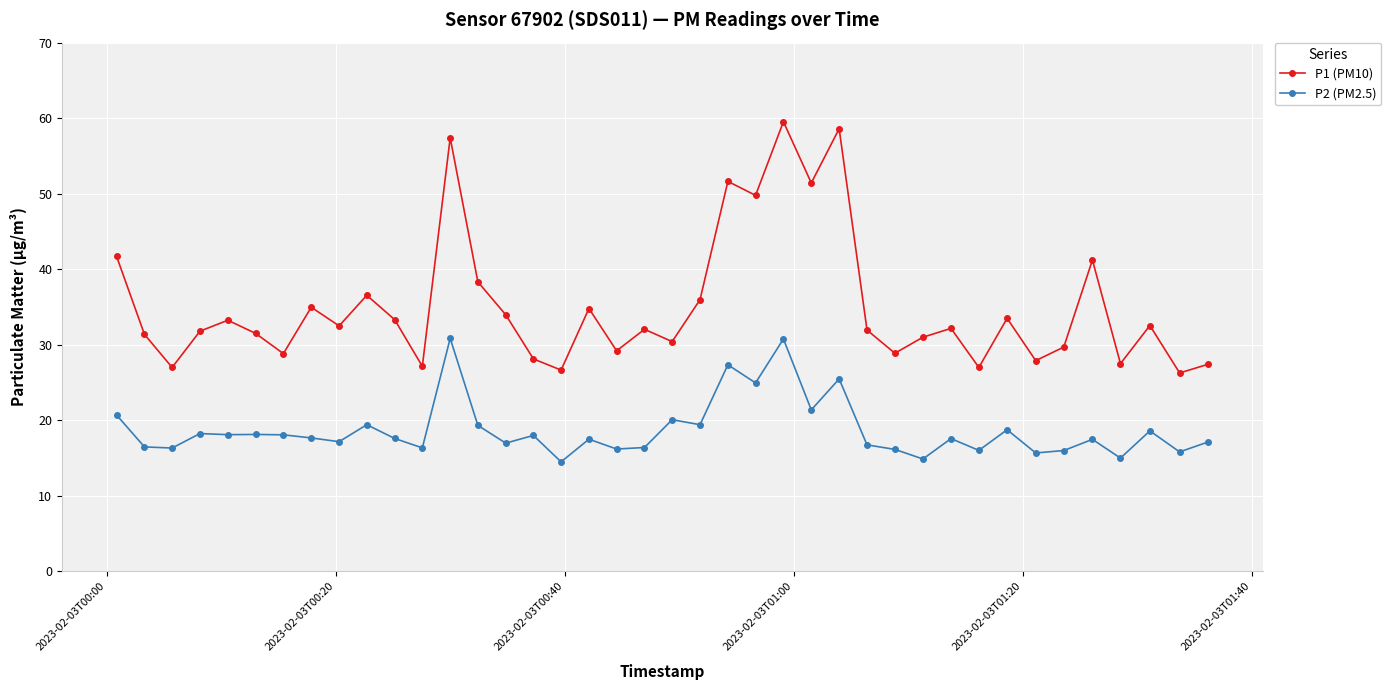

What is the minimum value shown in the chart?

14.5